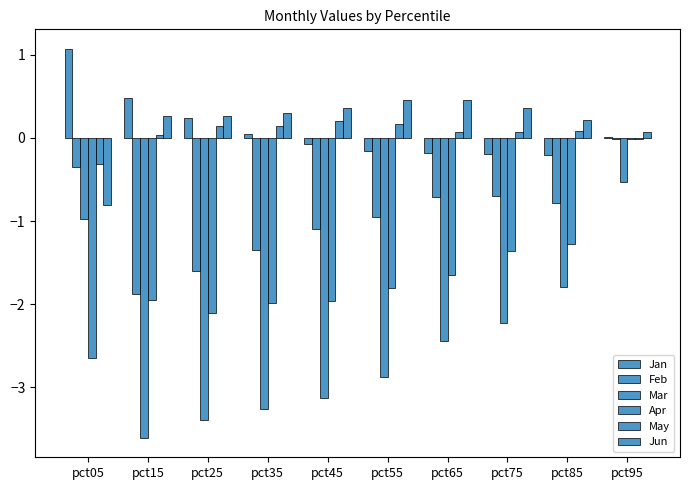

How many groups of bars are there?

10